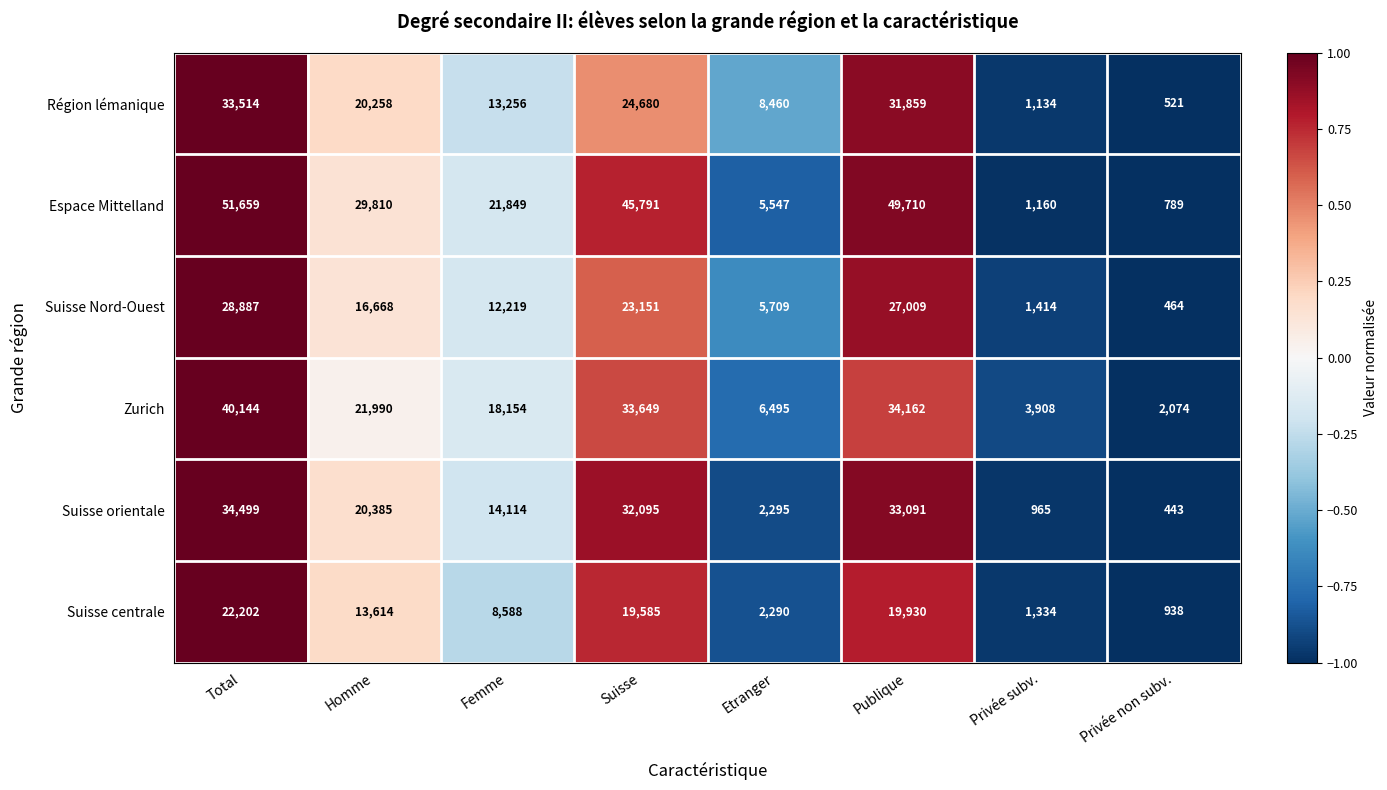

Which series has the largest range (max minus min)?

Espace Mittelland